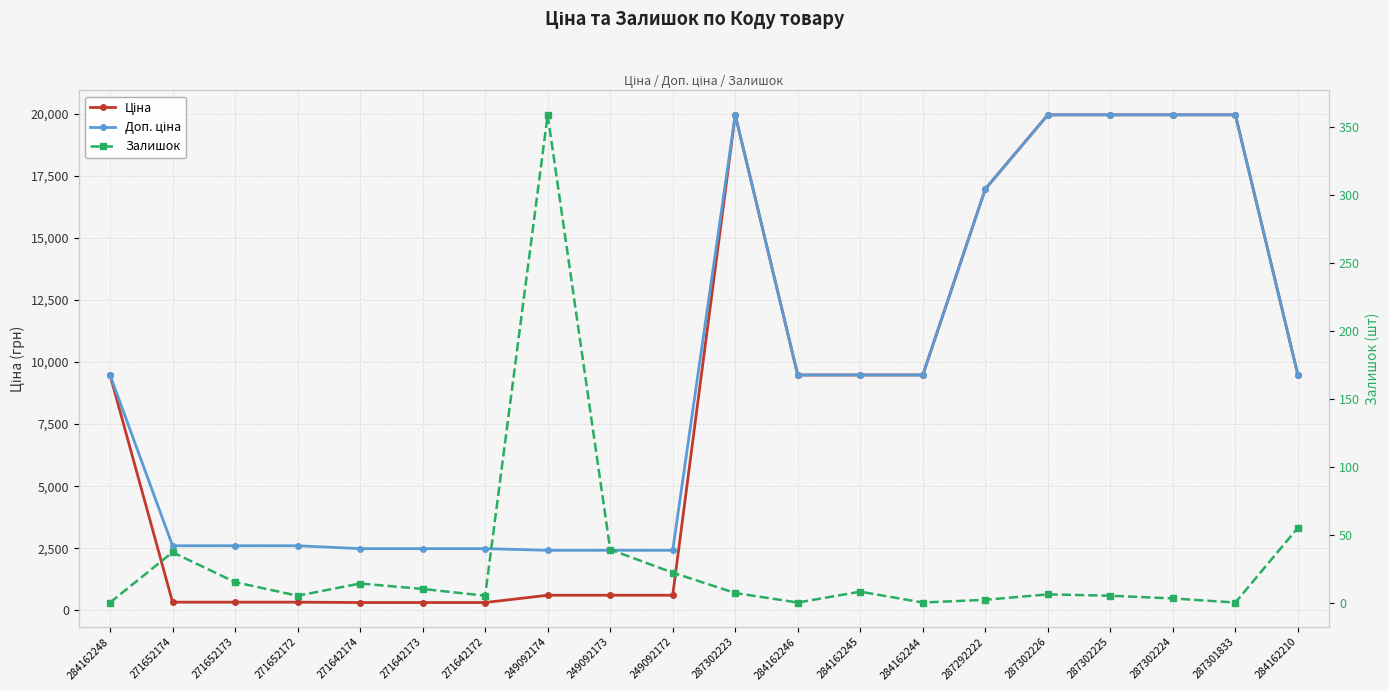

Is it true that Доп. ціна equals 2482.4 at 271642174?

True